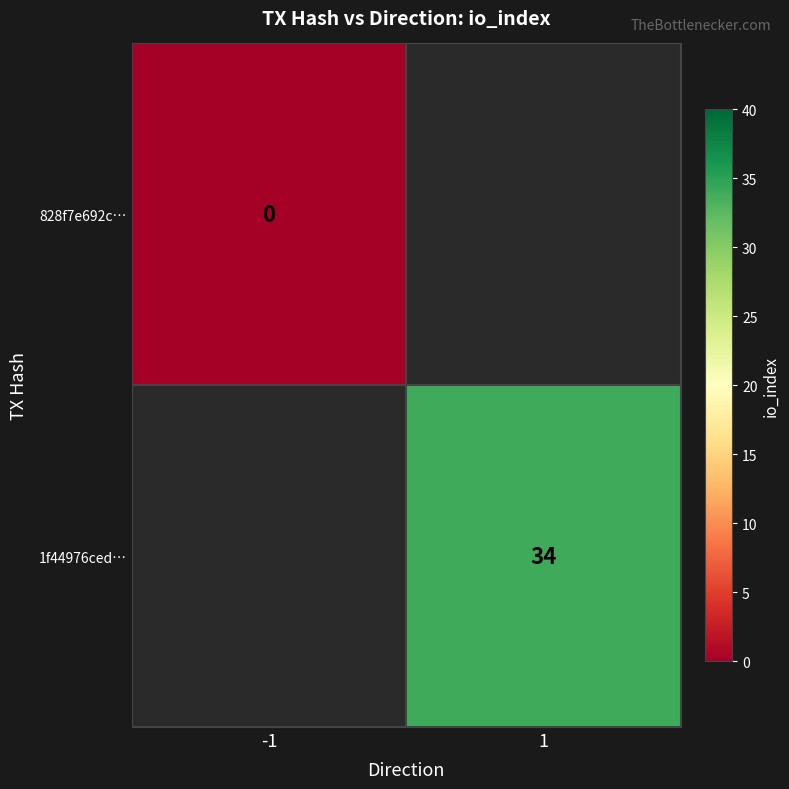

Is it true that 1f44976ced… equals 56 at 1?

False